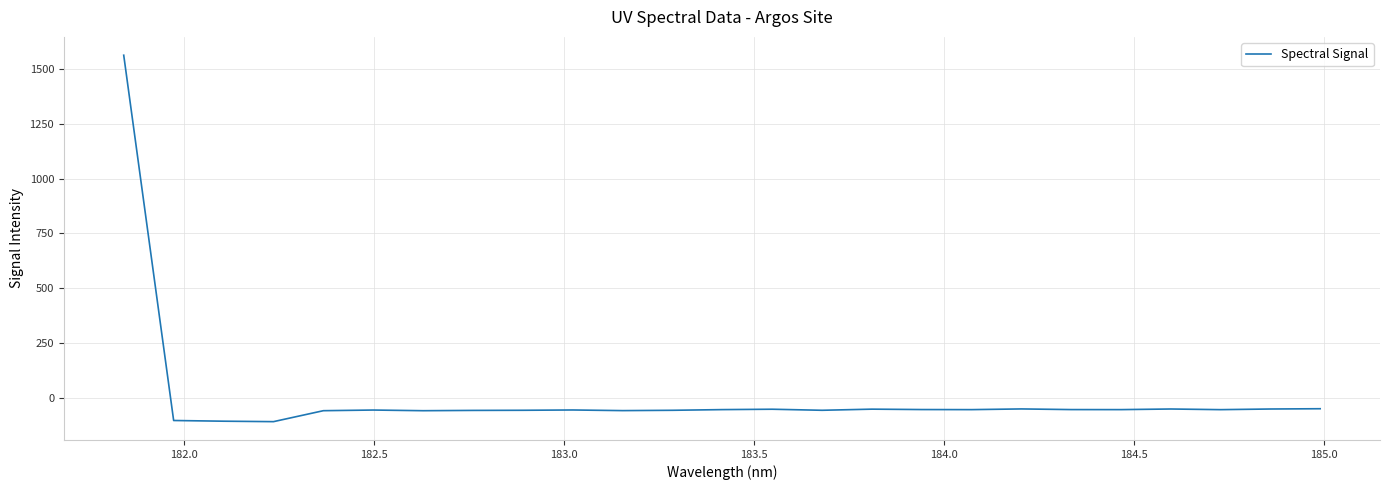

Does the chart display data point markers on the line(s)?

No